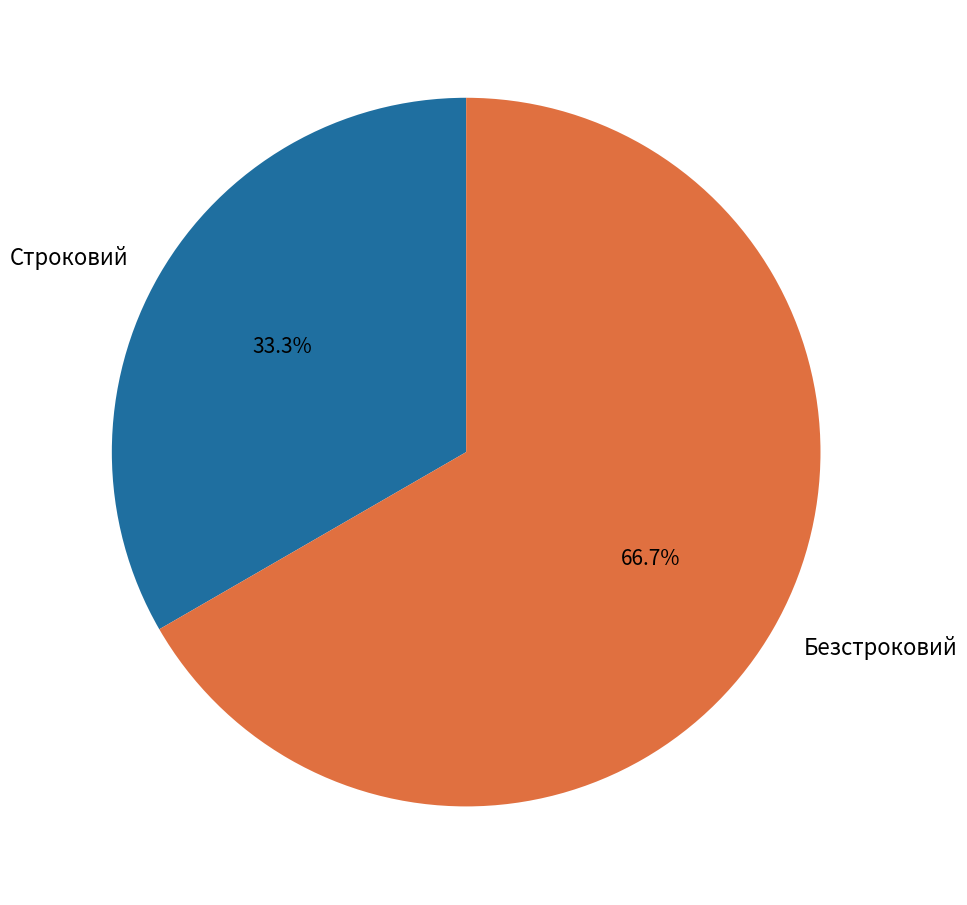

What is the majority slice?

Безстроковий